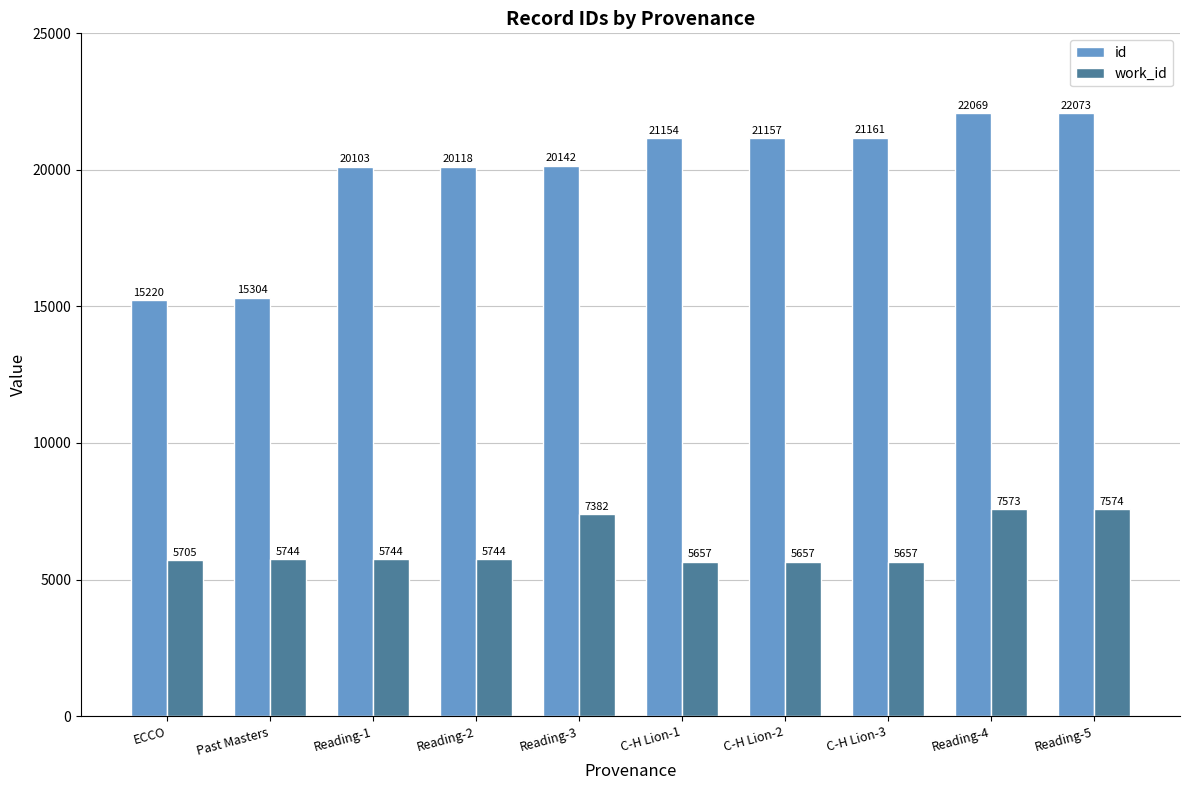

Reading right to left, what are all the values shown in this chart?

id: 22073	22069	21161	21157	21154	20142	20118	20103	15304	15220
work_id: 7574	7573	5657	5657	5657	7382	5744	5744	5744	5705